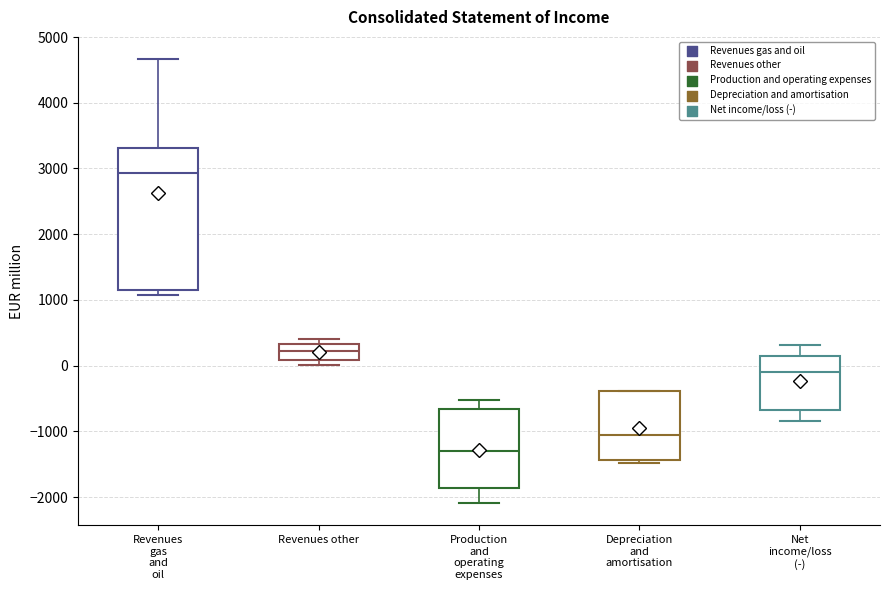

Reading left to right, transcribe this box plot: for each box, give where its median line is, the range the box spans, and where its two whiskers end, as read against the y-axis. The values are not printed on the chart, so give them approximately, as read against the axis.

Revenues gas and oil: median 2900, box 1200 to 3300, whiskers 1100 to 4700
Revenues other: median 200, box 100 to 300, whiskers 0 to 400
Production and operating expenses: median -1300, box -1900 to -700, whiskers -2100 to -500
Depreciation and amortisation: median -1100, box -1400 to -400, whiskers -1500 to -400
Net income/loss (-): median -100, box -700 to 100, whiskers -800 to 300